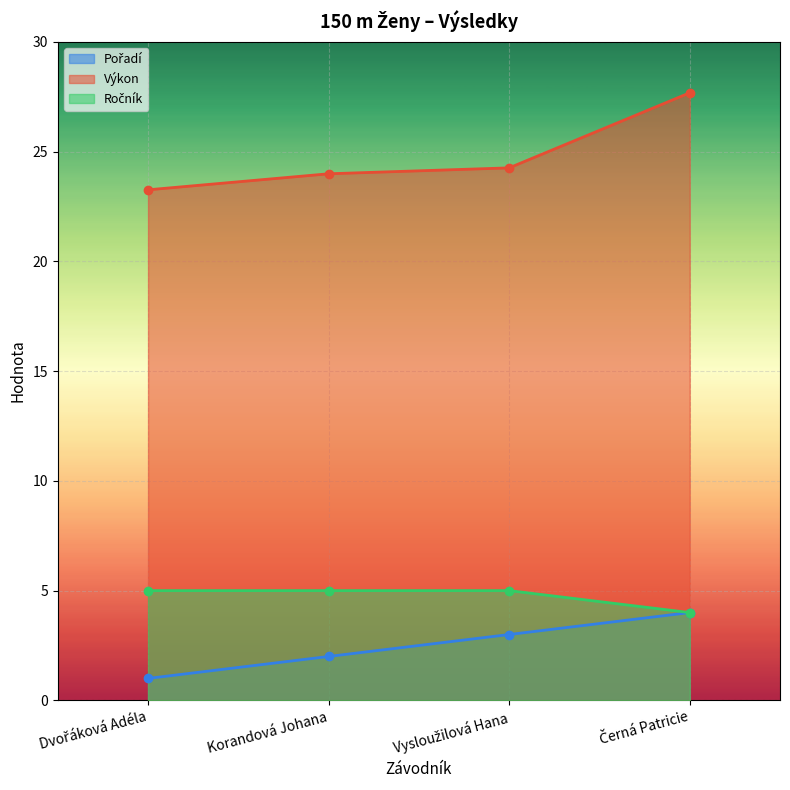

Which category has the highest value in the Ročník (line) series?

Dvořáková Adéla